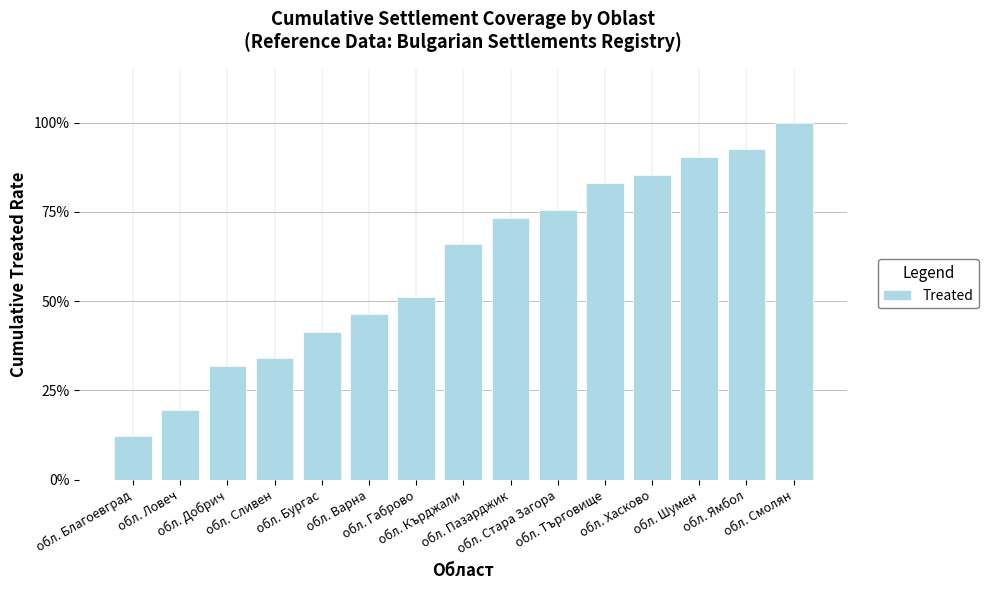

What is the difference between the values at обл. Хасково and обл. Добрич?

0.5